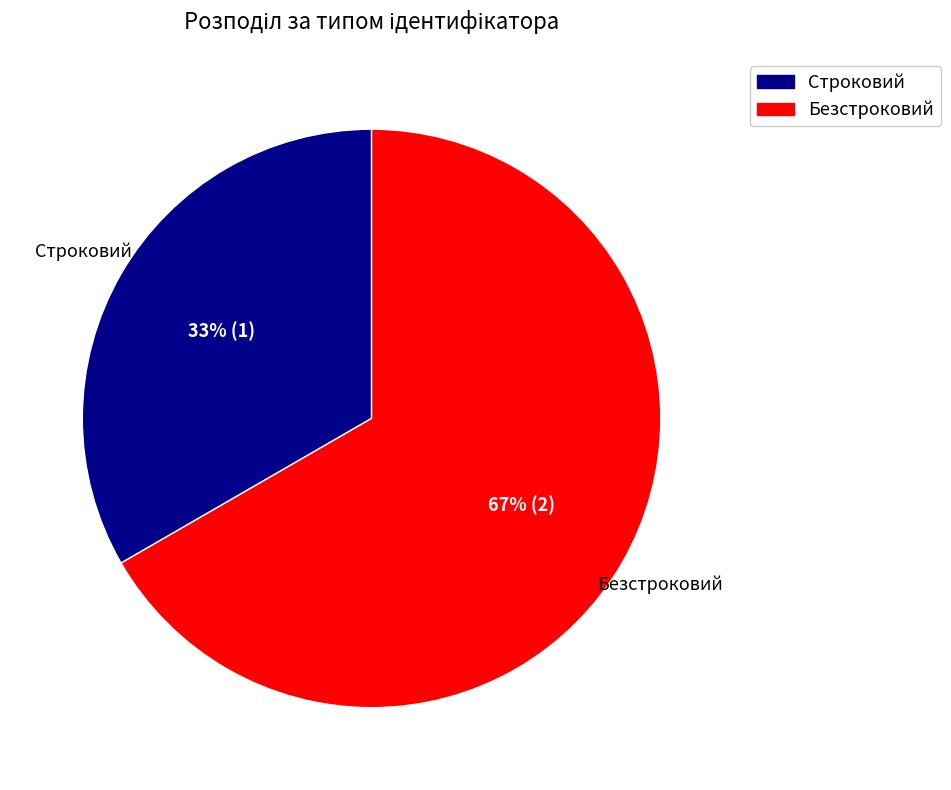

Is there any slice that represents more than half of the pie?

Yes